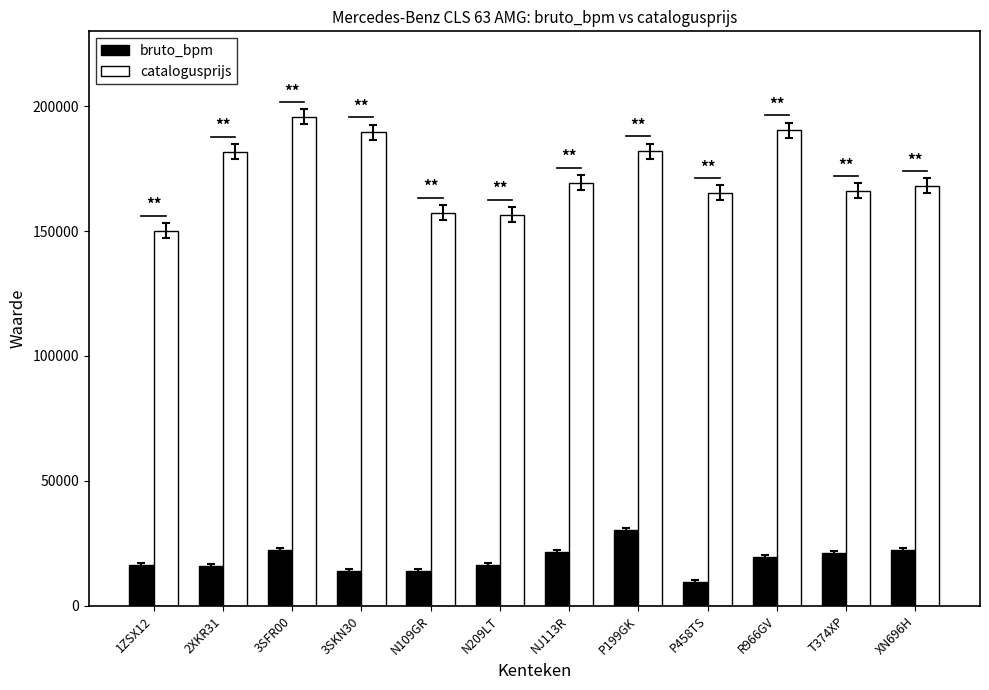

How many groups of bars are there?

12